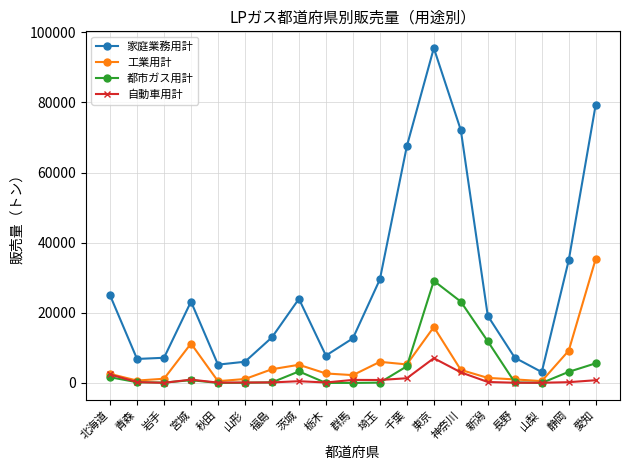

True or false: 工業用計 and 都市ガス用計 cross at least once.

True